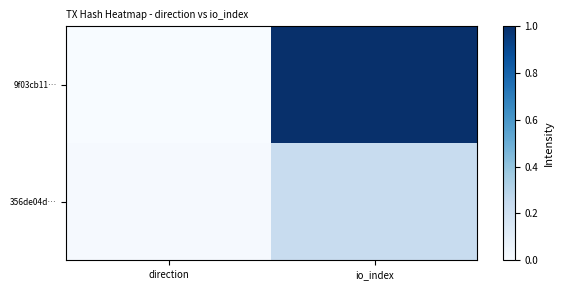

Which series has the largest range (max minus min)?

9f03cb11…